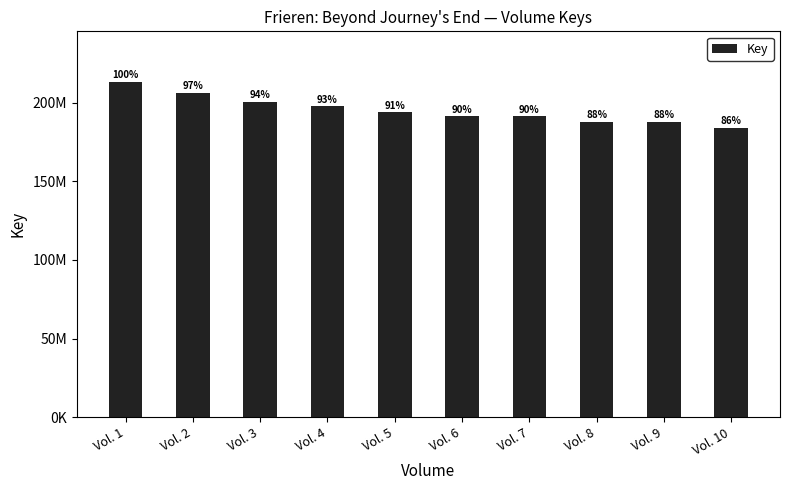

Does the chart contain any negative values?

No